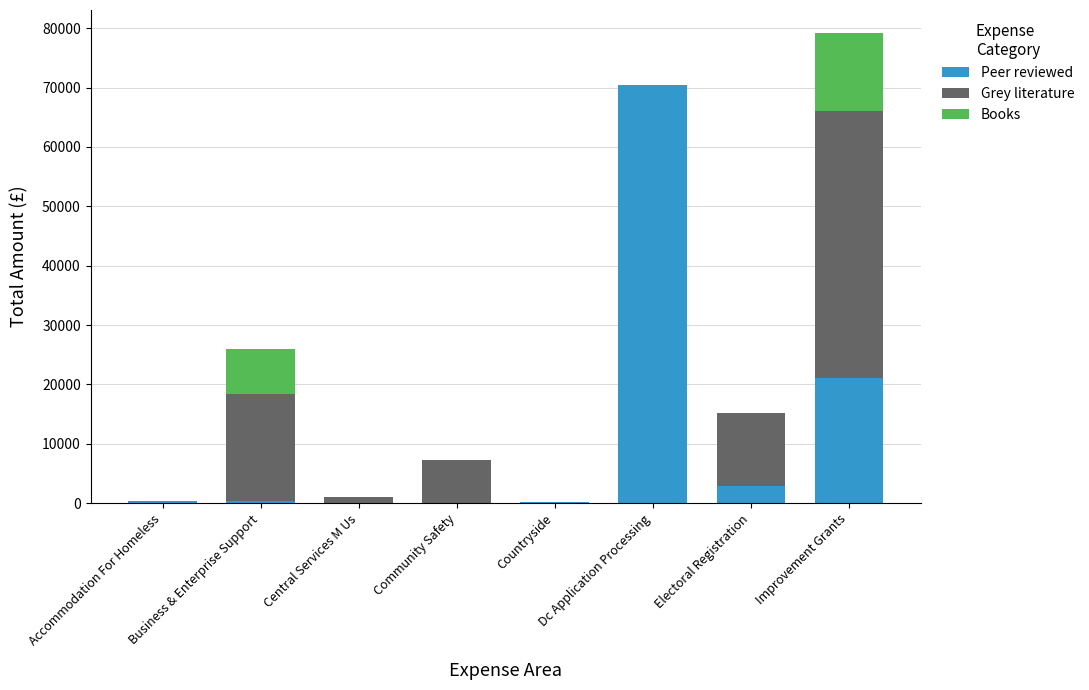

What are all the series names shown in the legend?

Peer reviewed, Grey literature, Books